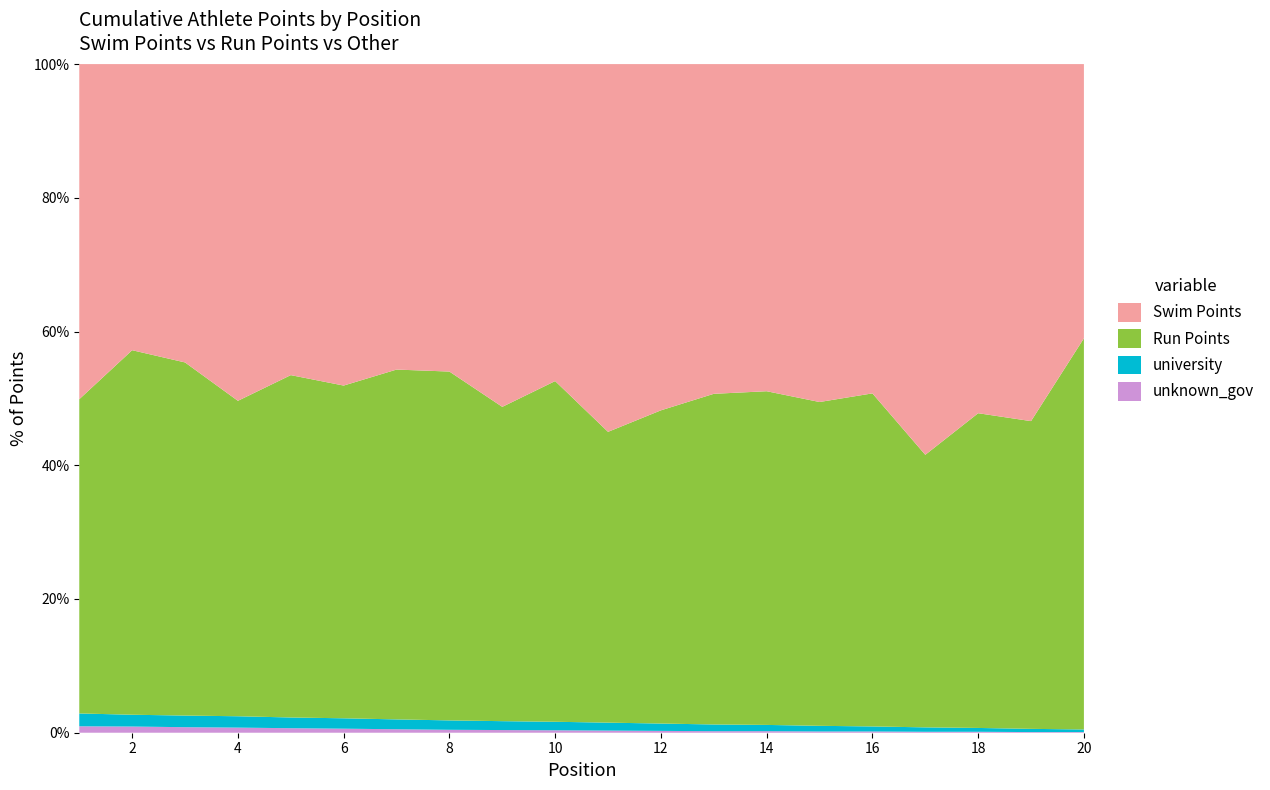

Reading right to left, extract all data points from this chart.

Swim Points: 844	1108	1096	1240	1048	1078	1048	1078	1132	1204	1042	1156	1048	1054	1114	1102	1186	1078	1018	1252
Run Points: 1204	955	988	865	1060	1033	1069	1081	1024	952	1120	1060	1189	1207	1153	1213	1111	1276	1297	1174
university: 8	10	12	14	16	18	20	22	24	26	28	30	32	34	36	38	40	42	42	48
unknown_gov: 2	2	3	3	4	4	5	5	6	7	8	9	10	12	14	16	18	20	22	24